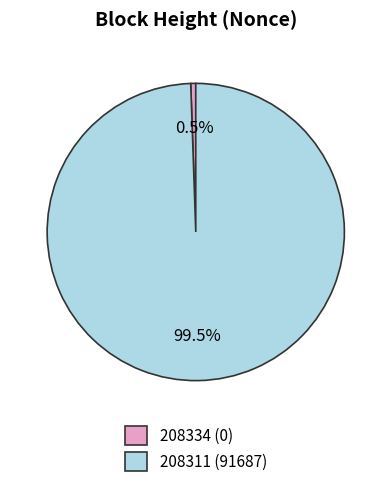

Which has a higher value, 208334 or 208311?

208311